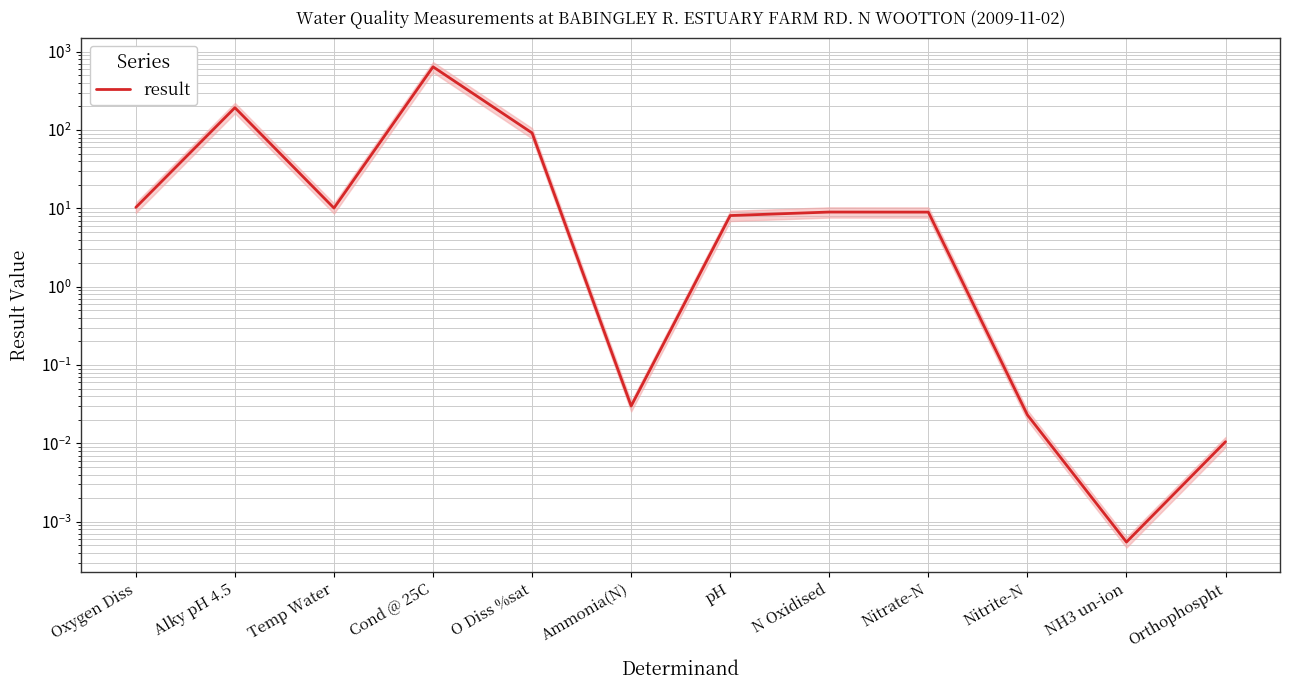

What is the change in value from Ammonia(N) to pH?

+8.1